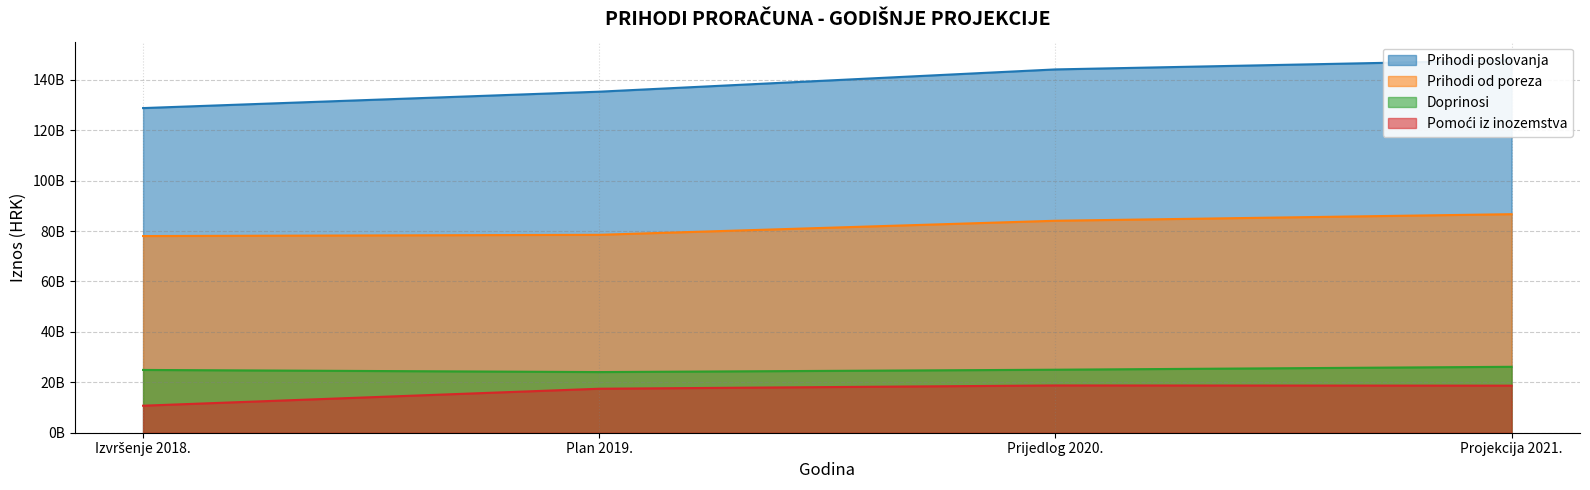

What is the label of the 3rd point from the right?

Plan 2019.